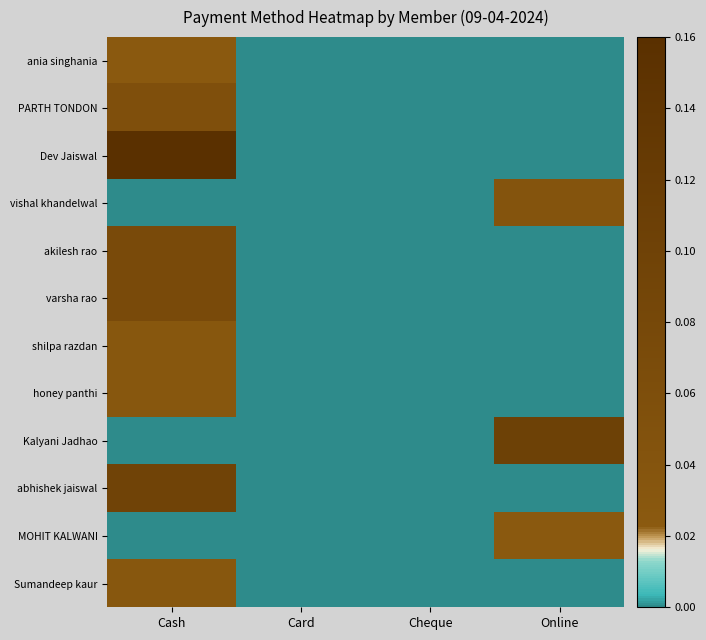

Which series changed the most between Cash and Card?

Dev Jaiswal